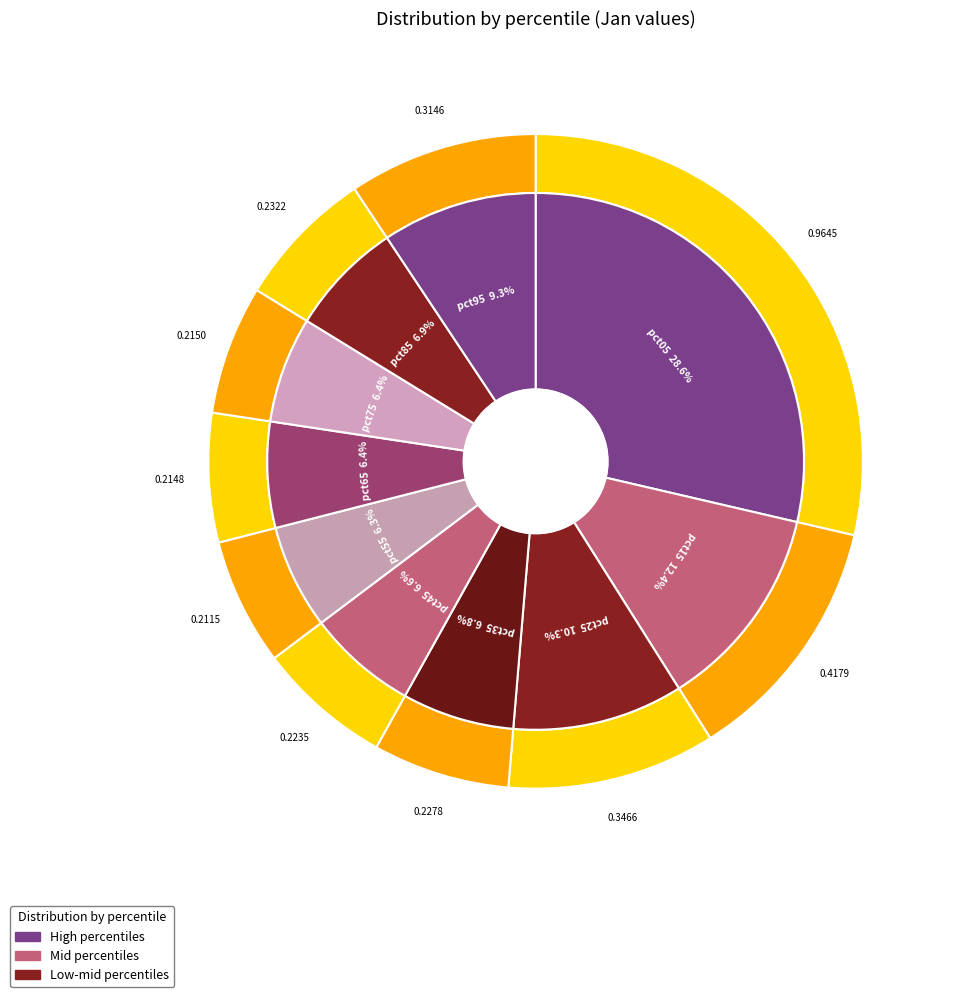

Does any single category account for the majority?

No